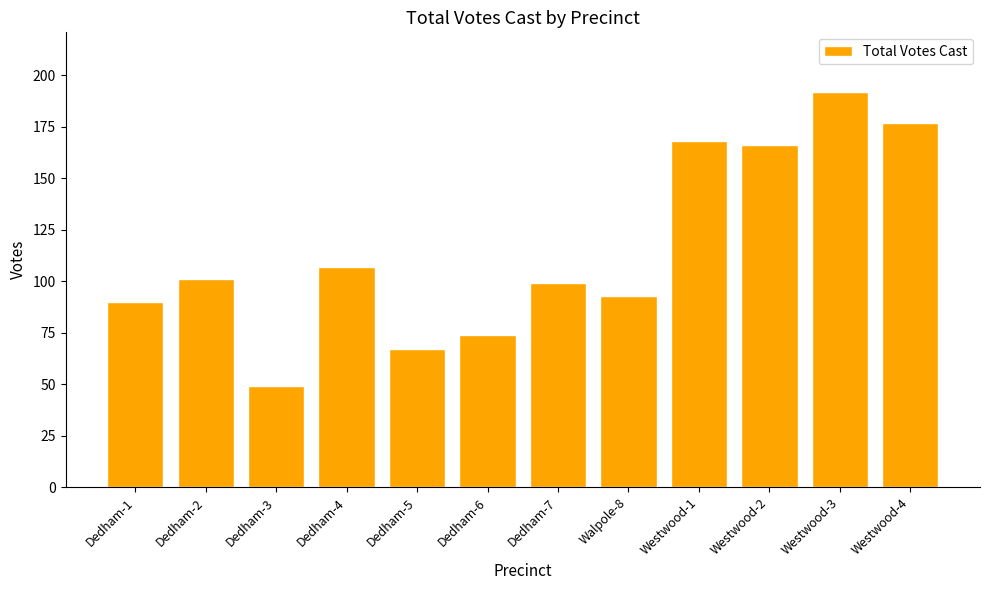

What is the average value?

115